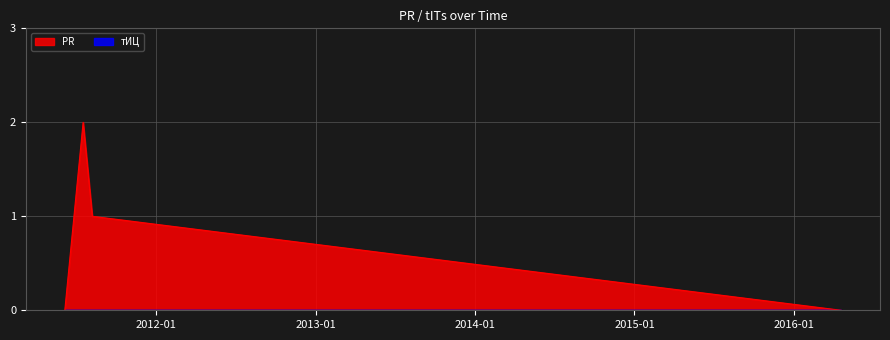

Which has a higher value, 2011-06-05 or 2016-04-19?

2011-06-05